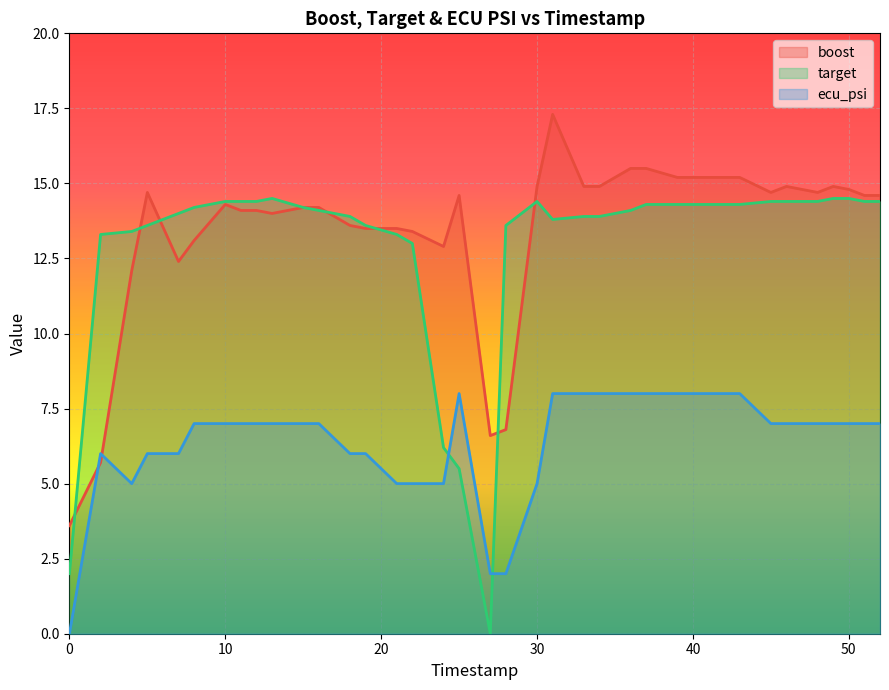

What are all the series names shown in the legend?

boost, target, ecu_psi